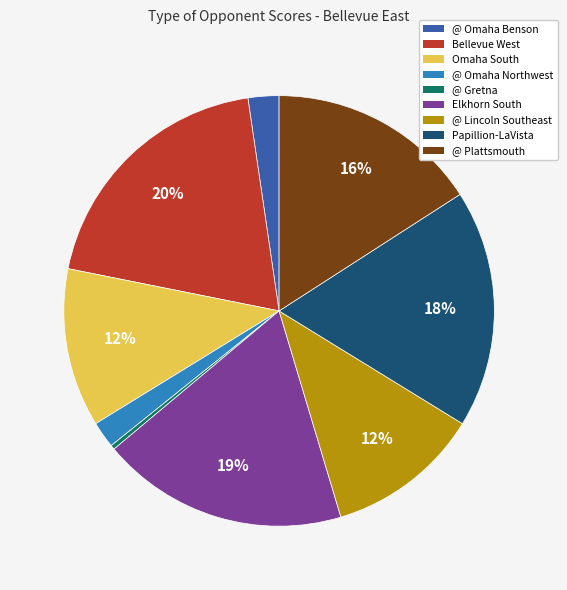

Does Elkhorn South represent more than half of the total?

No